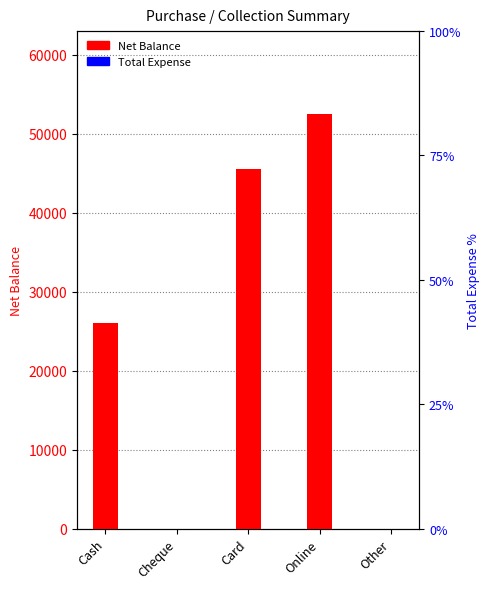

Reading right to left, extract all data points from this chart.

Net Balance: Other=0	Online=52500	Card=45500	Cheque=0	Cash=26000
Total Expense: Other=0	Online=0	Card=0	Cheque=0	Cash=0